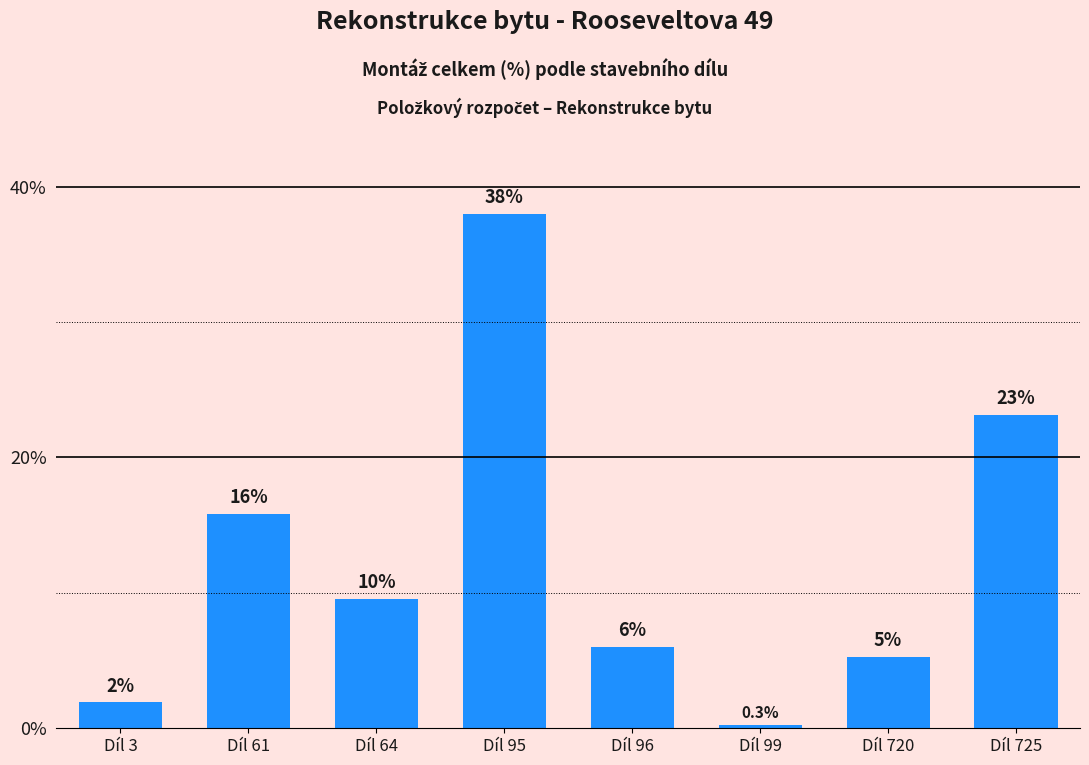

What is the change in value from Díl 64 to Díl 725?

+13.6